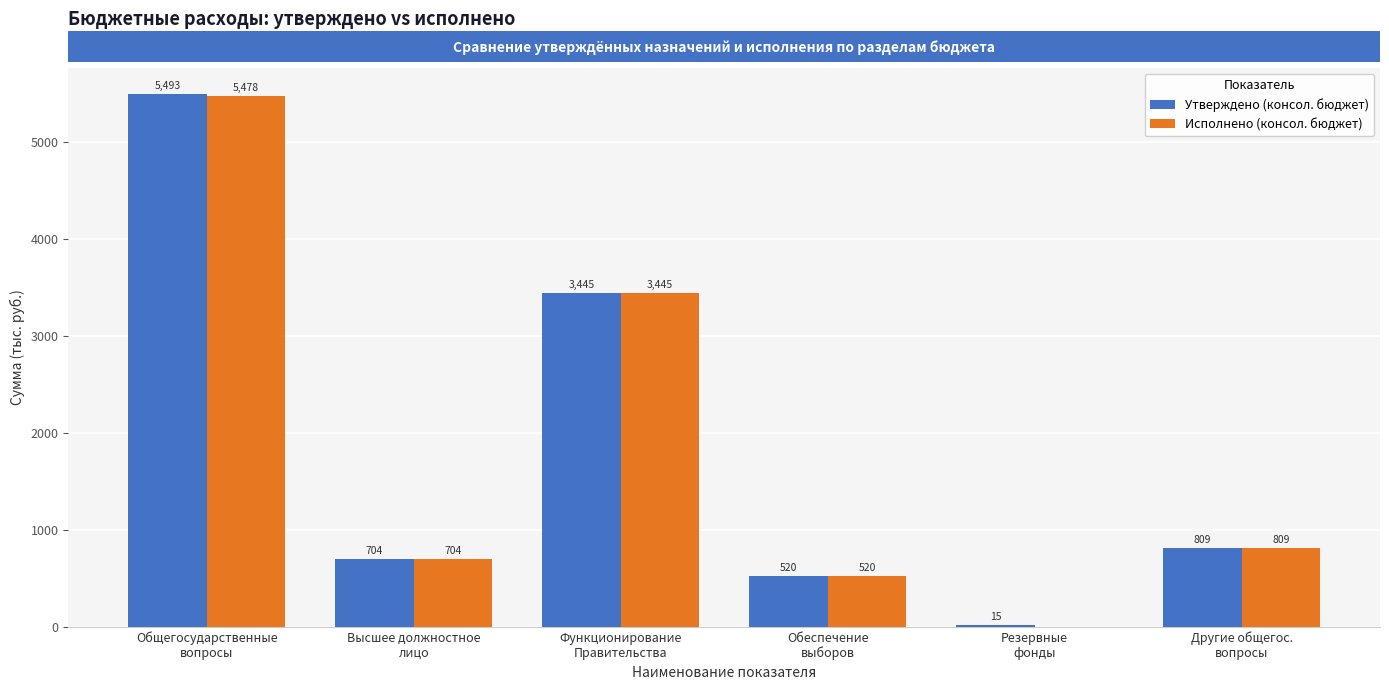

Which series has the largest total across all categories?

Утверждено (консол. бюджет)